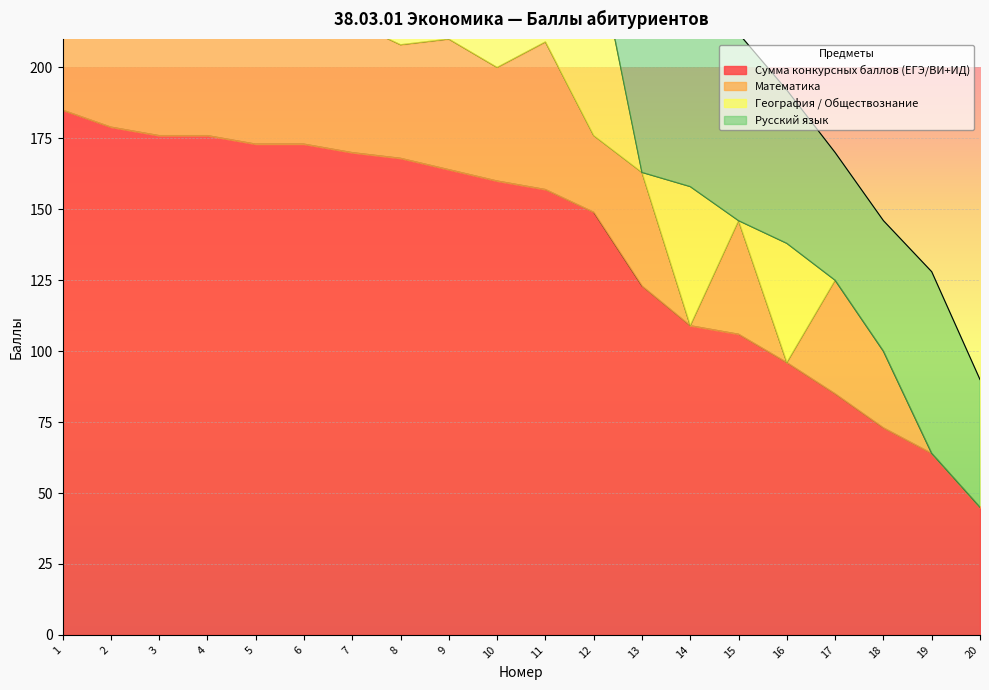

What are all the series names shown in the legend?

Сумма конкурсных баллов (ЕГЭ/ВИ+ИД), Математика, География / Обществознание, Русский язык